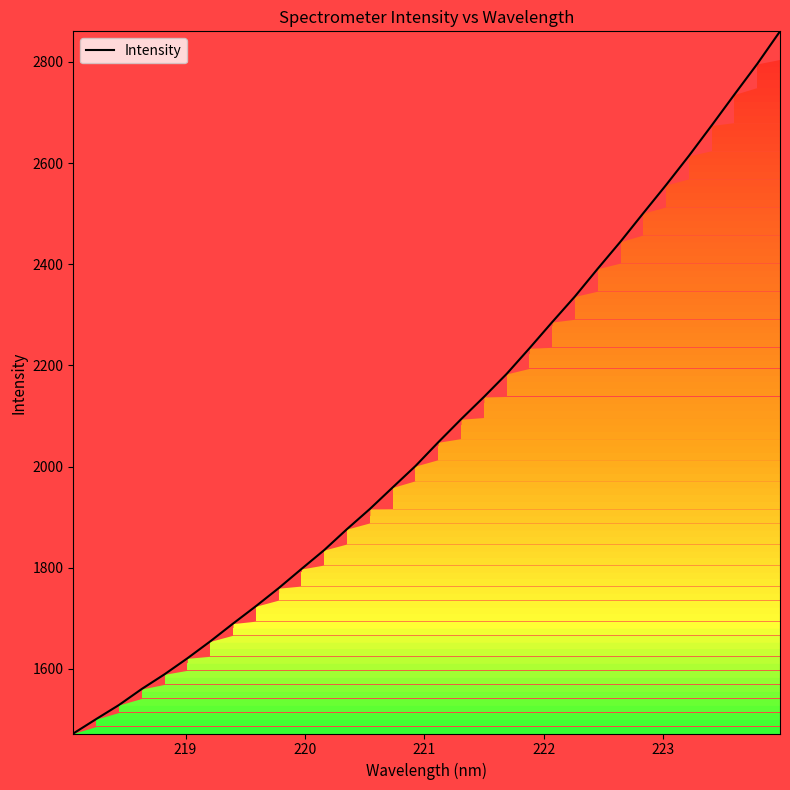

What is the greatest value displayed?

2860.4